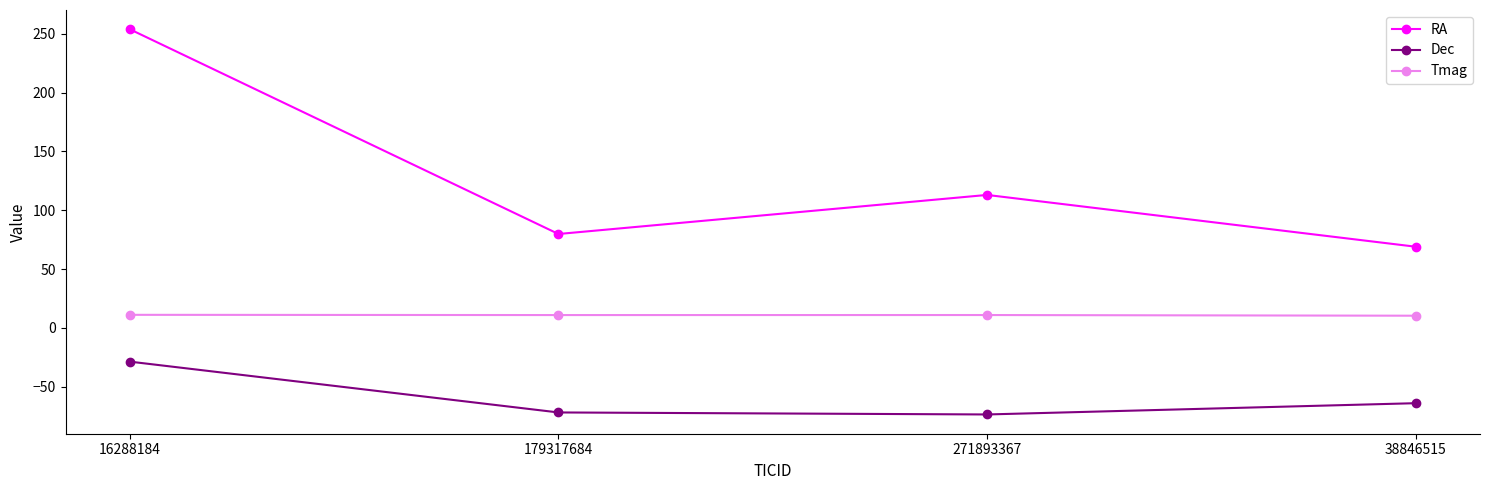

True or false: RA and Tmag intersect in this chart.

False